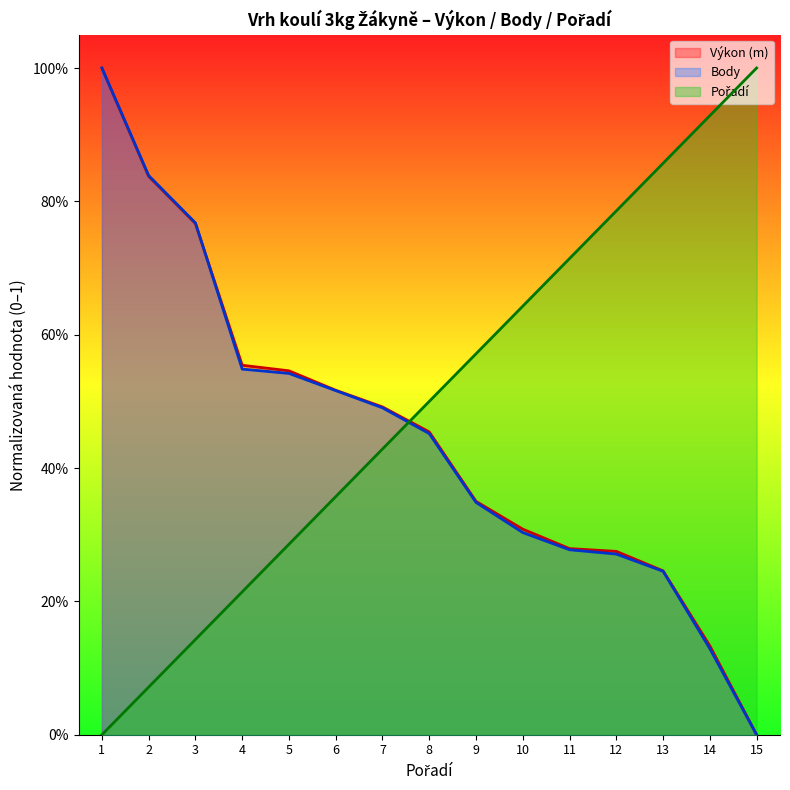

Between 15 and 9, which is larger?

9